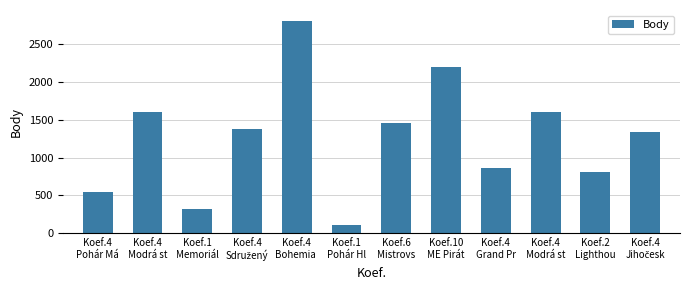

How many data points does each series have?

12